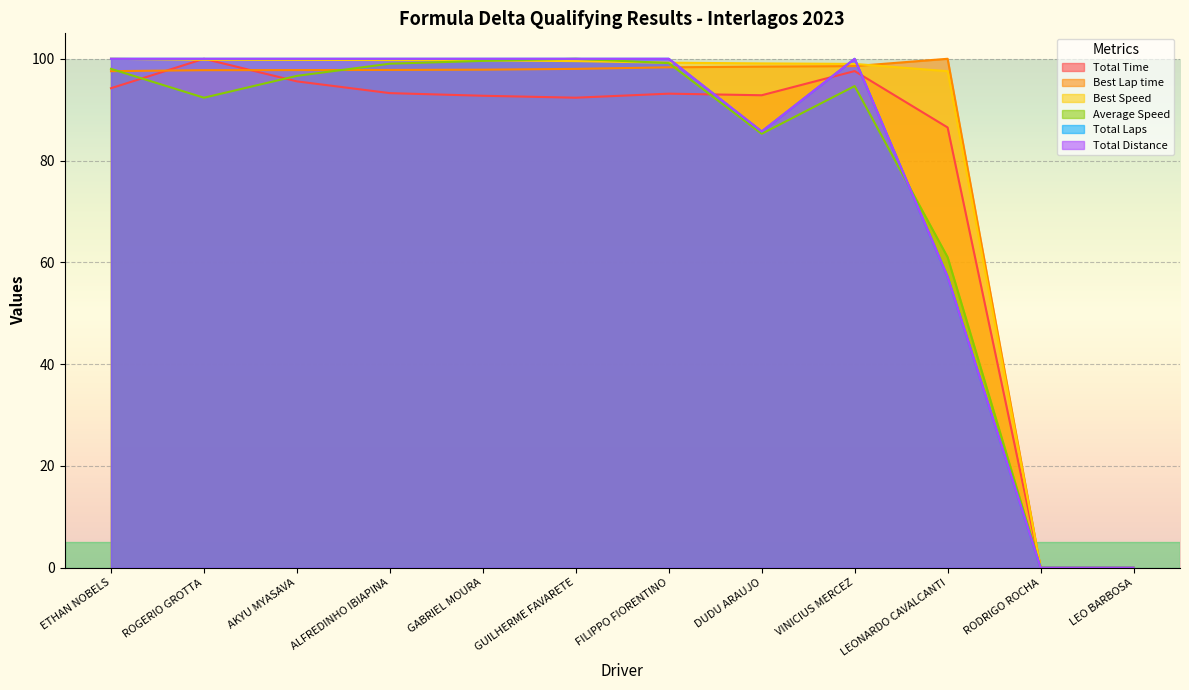

Is it true that Best Speed equals 99.8 at ROGERIO GROTTA?

True